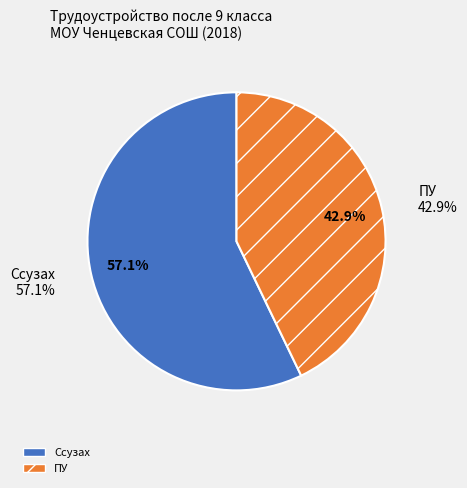

Is there a majority slice in this chart?

Yes